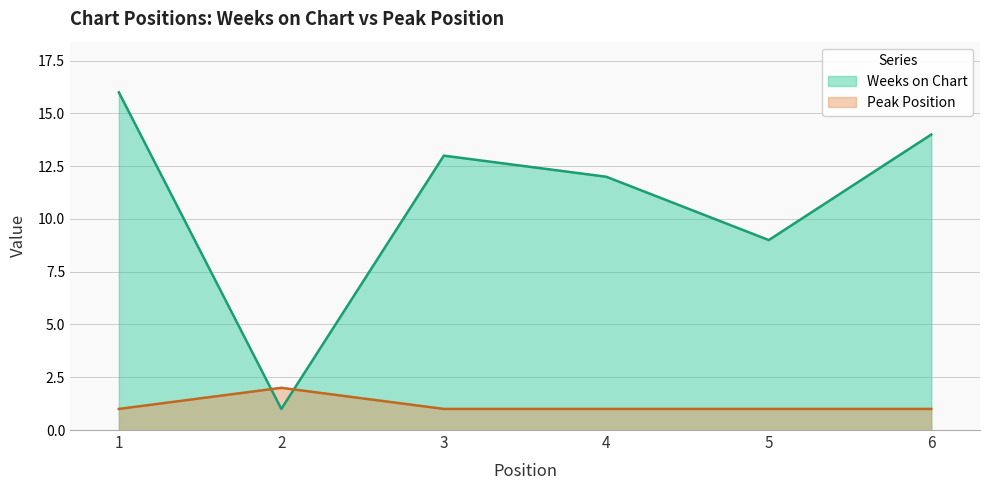

What are all the series names shown in the legend?

Weeks on Chart, Peak Position